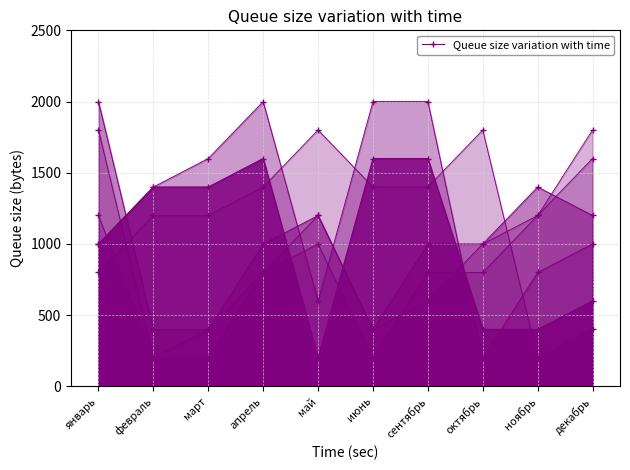

How many data points does each series have?

10